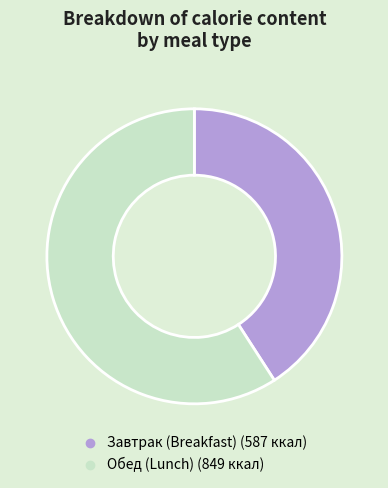

Is there any slice that represents more than half of the pie?

Yes